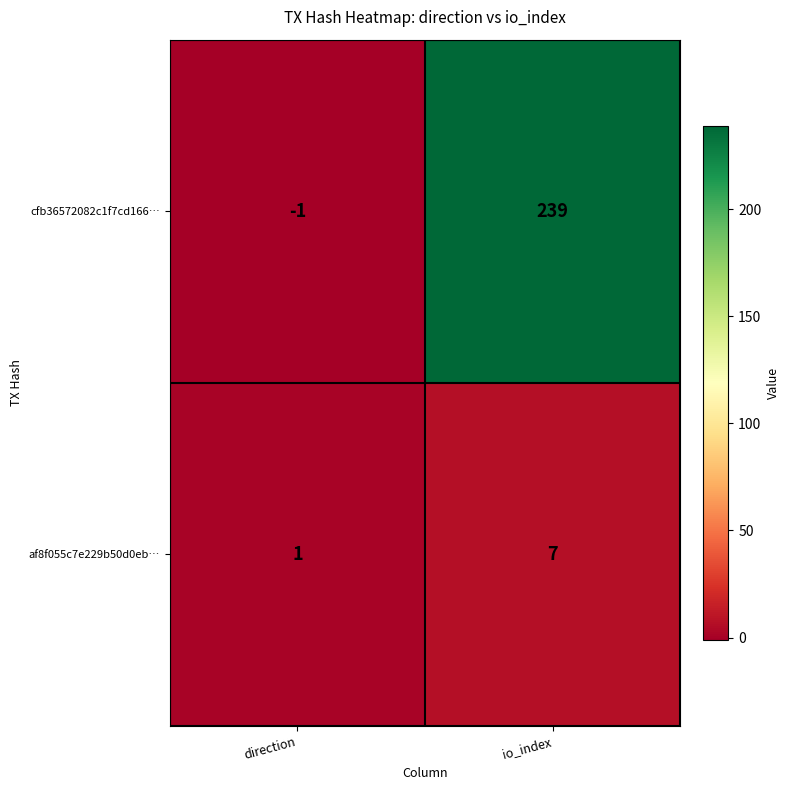

True or false: cfb36572082c1f7cd166… has a value of 239 at io_index.

True